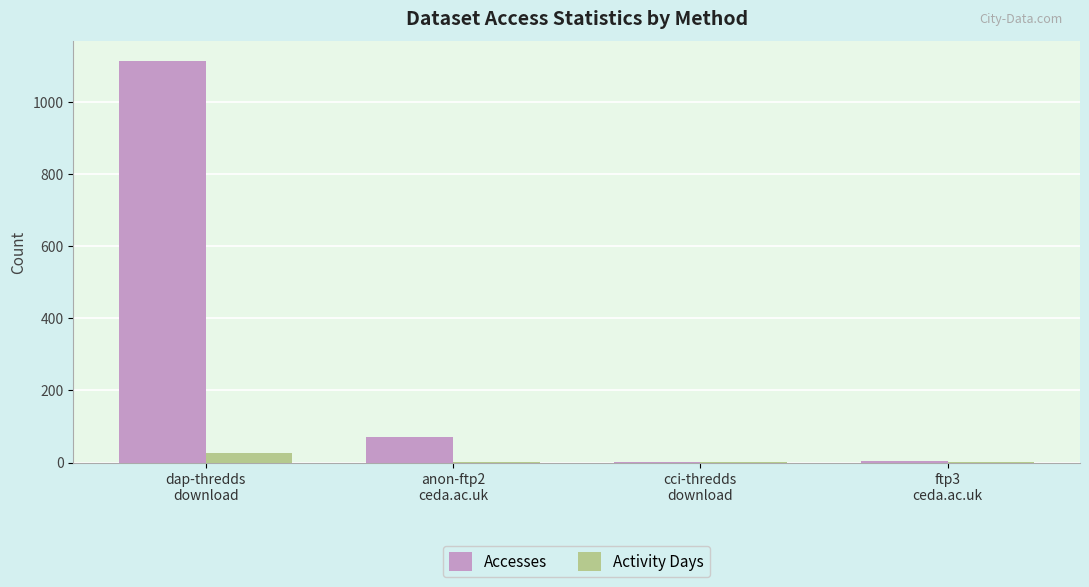

Count the number of categories in the chart.

4